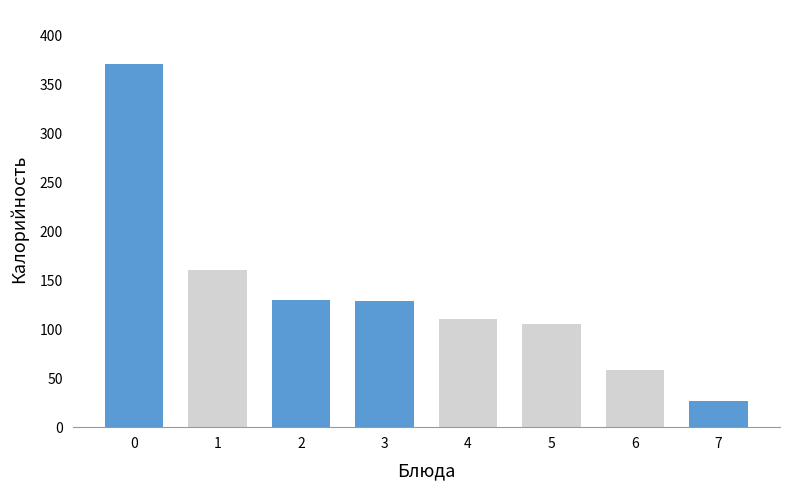

How many bars are there in total?

8